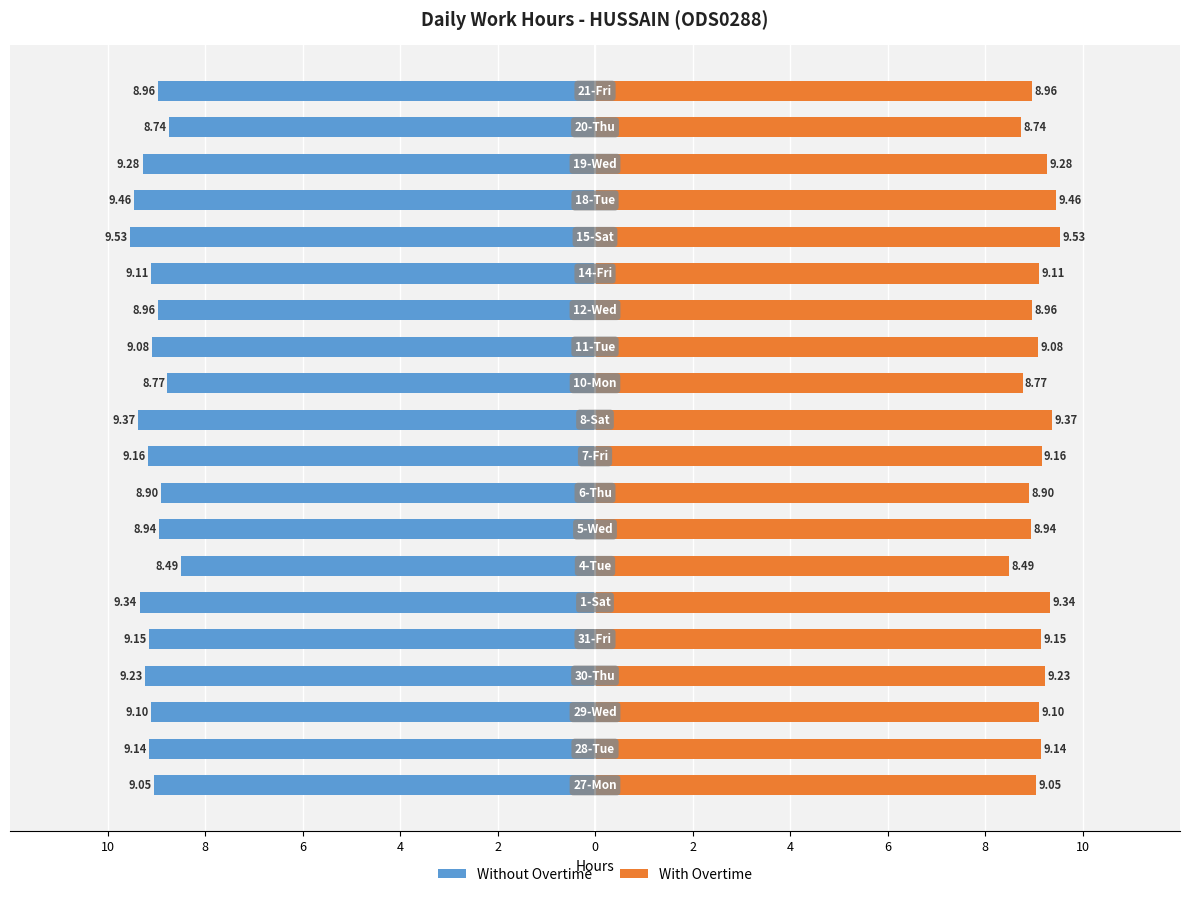

How many bars are there in each group?

2